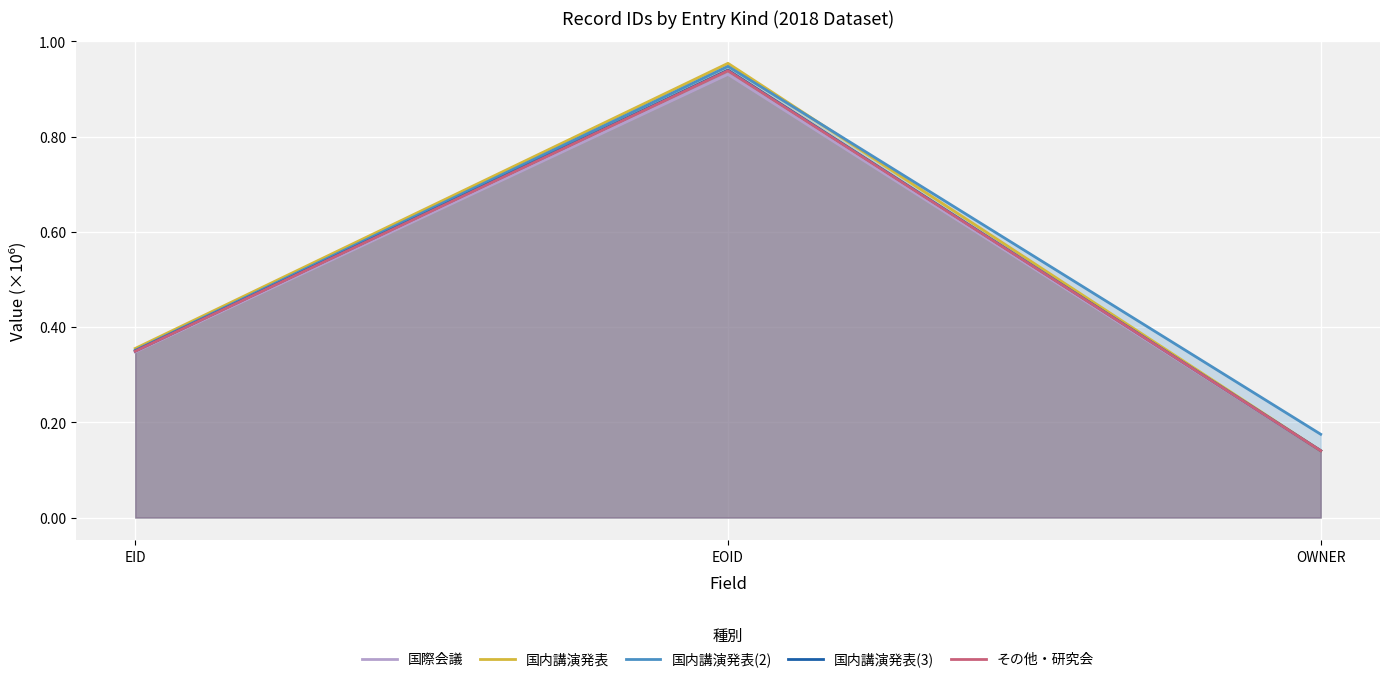

What is the difference between the 国際会議 values at EID and OWNER?

0.2